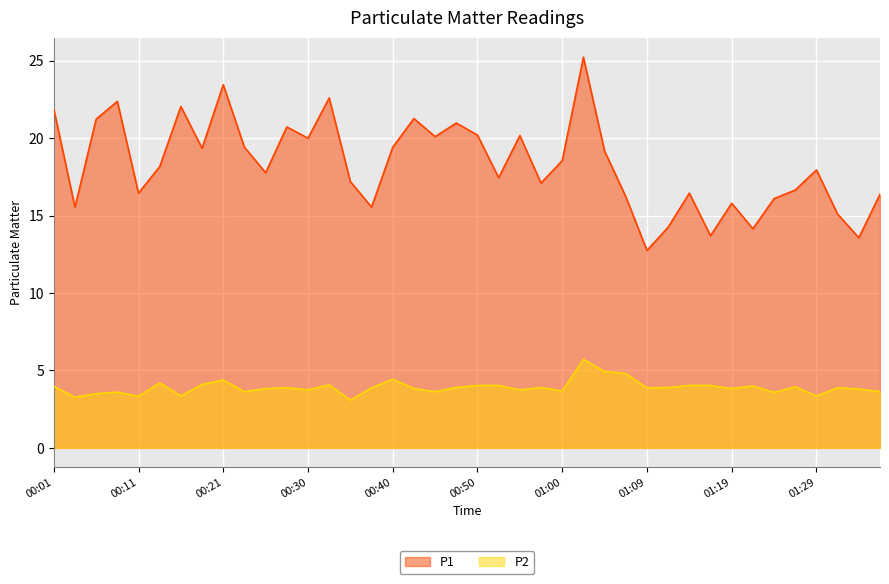

List the series in order of their peak value, highest first.

P1, P2